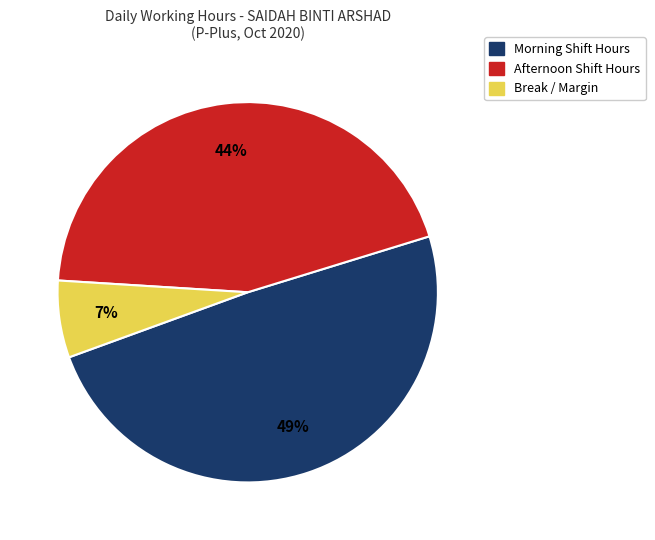

Is there a majority slice in this chart?

No